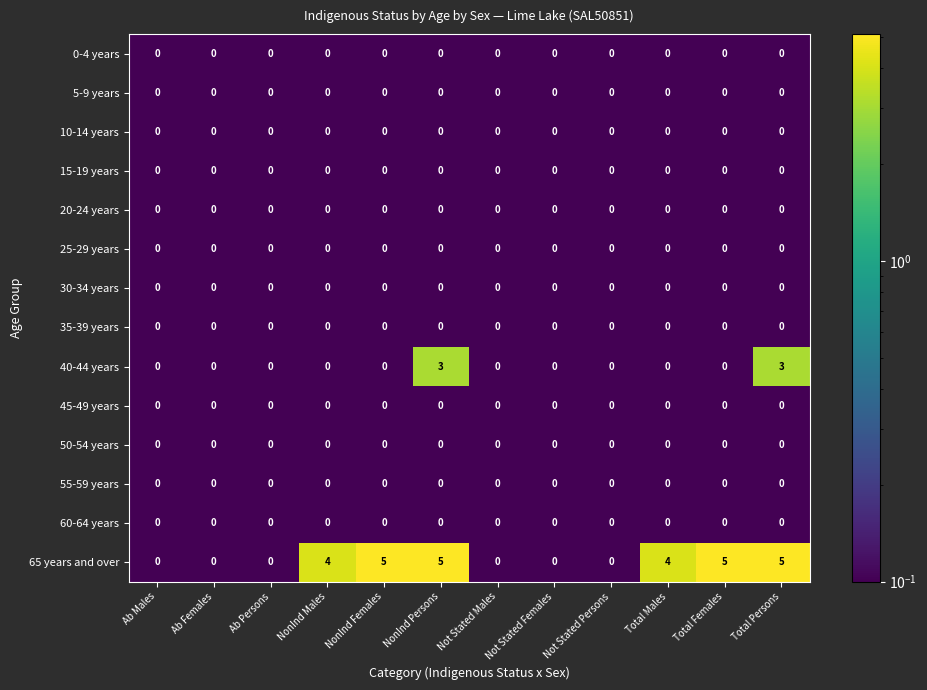

Which series has the largest range (max minus min)?

65 years and over